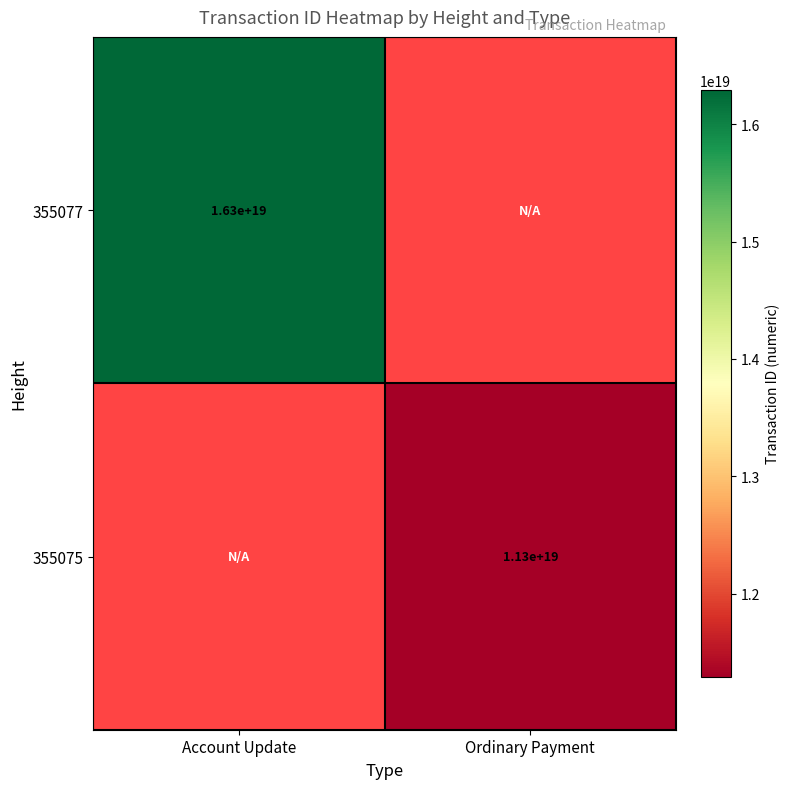

True or false: 355077 has a value of 10589390427762634752.0 at Account Update.

False